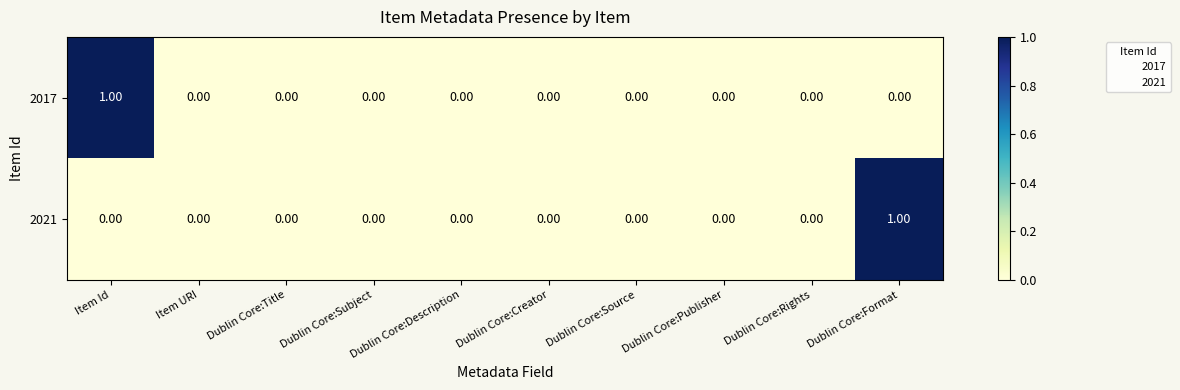

What is the total value across all series at Item Id?

1